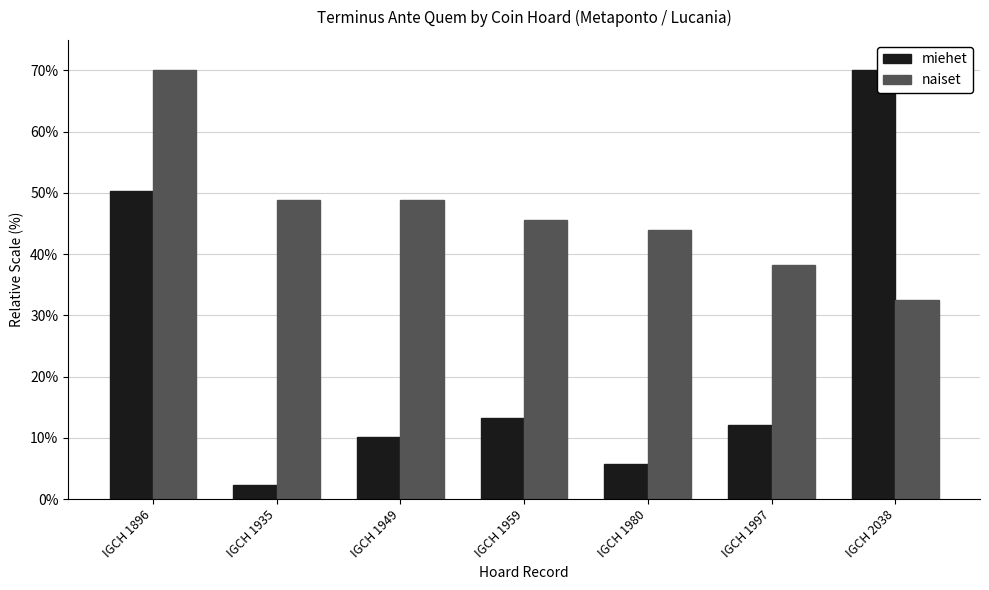

Reading right to left, what are all the values shown in this chart?

miehet: IGCH 2038=70.0	IGCH 1997=12.0	IGCH 1980=5.7	IGCH 1959=13.2	IGCH 1949=10.1	IGCH 1935=2.2	IGCH 1896=50.4
naiset: IGCH 2038=32.6	IGCH 1997=38.3	IGCH 1980=44.0	IGCH 1959=45.6	IGCH 1949=48.8	IGCH 1935=48.8	IGCH 1896=70.0